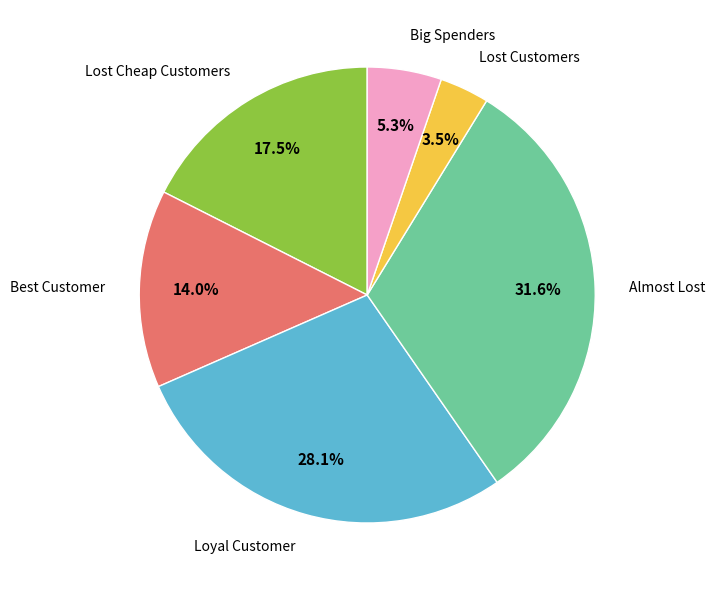

Which slice is the largest?

Almost Lost